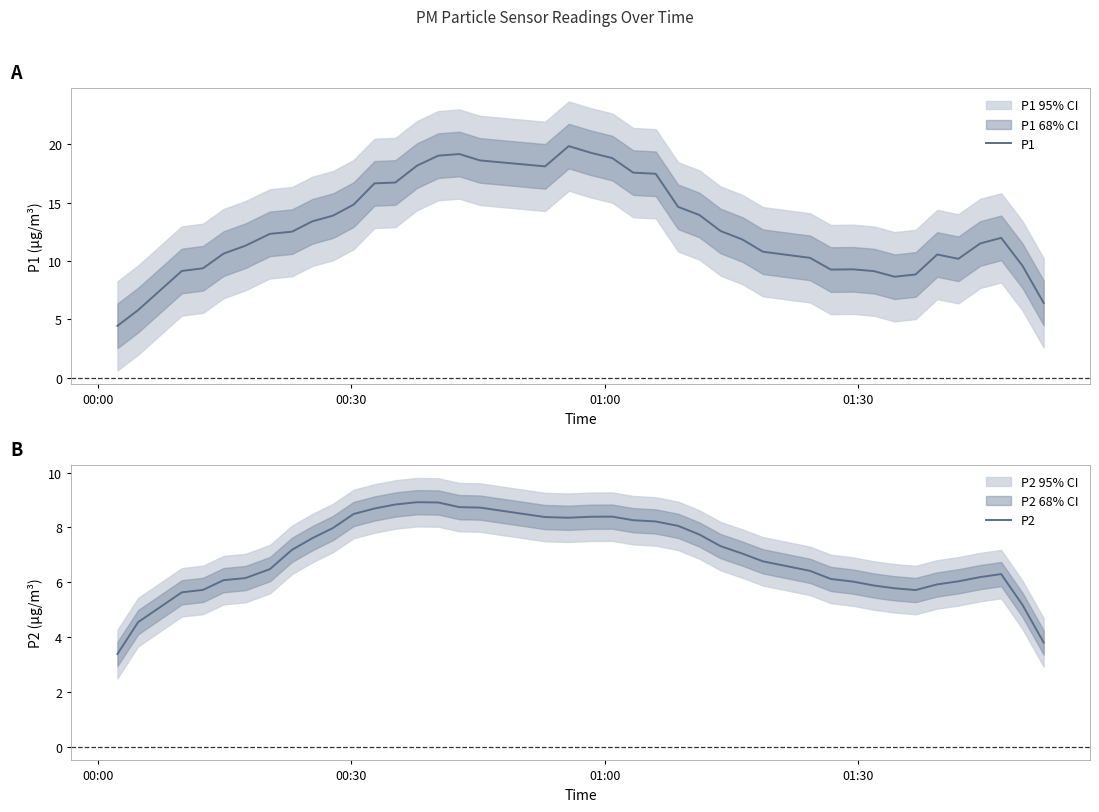

Reading left to right, what are all the values shown in this chart?

P1: 4.5	5.8	9.1	9.4	10.6	11.3	12.3	12.5	13.4	13.9	14.8	16.6	16.7	18.2	19.0	19.1	18.6	18.1	19.8	19.3	18.8	17.6	17.5	14.6	13.9	12.6	11.8	10.8	10.3	9.3	9.3	9.1	8.7	8.8	10.6	10.2	11.5	12.0	9.6	6.4
P2: 3.4	4.5	5.6	5.7	6.1	6.2	6.5	7.2	7.6	8.0	8.5	8.7	8.8	8.9	8.9	8.7	8.7	8.4	8.4	8.4	8.4	8.3	8.2	8.1	7.7	7.3	7.1	6.8	6.4	6.1	6.0	5.9	5.8	5.7	5.9	6.0	6.2	6.3	5.2	3.8